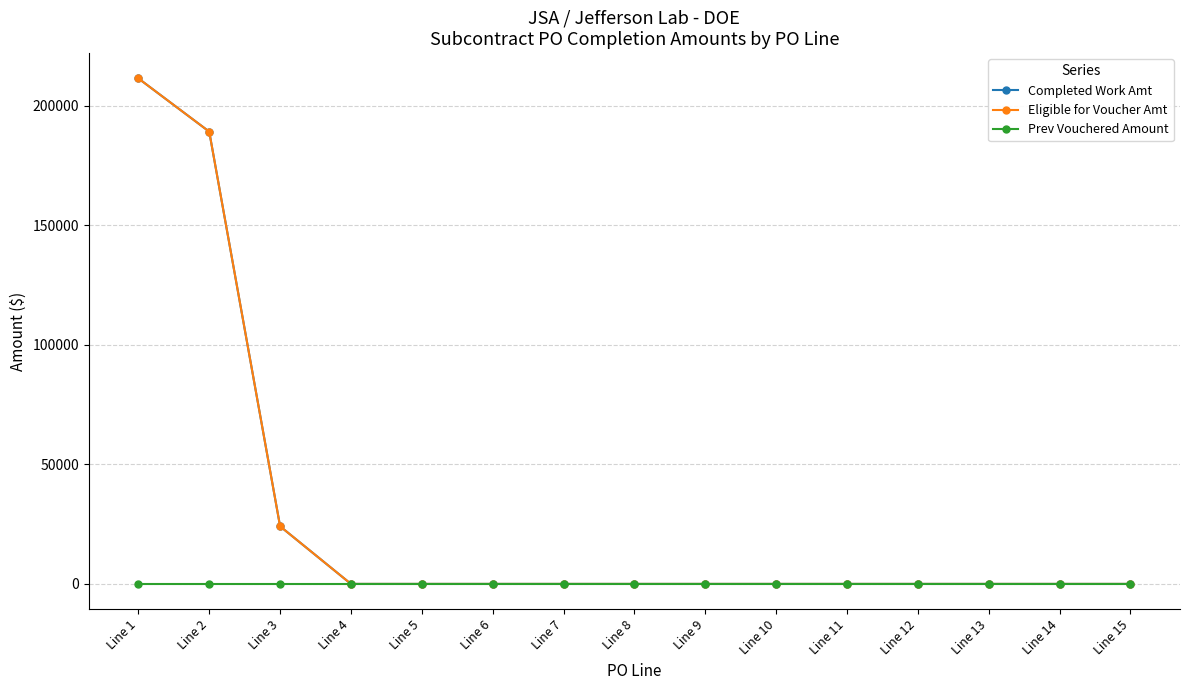

True or false: Prev Vouchered Amount has a value of 0.0 at Line 15.

True